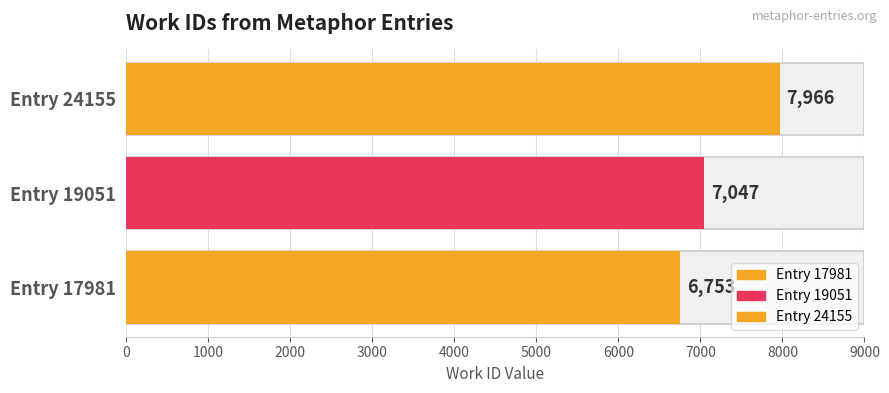

What is the average value?

7255